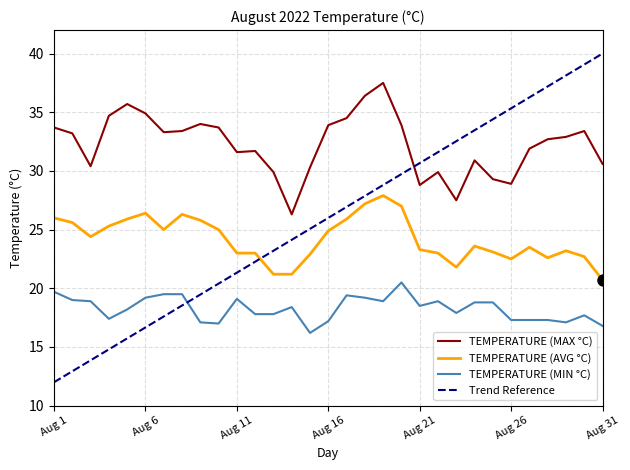

Reading right to left, transcribe all the data shown in this chart.

TEMPERATURE (AVG °C): Aug 31=20.7	Aug 30=22.7	Aug 29=23.2	Aug 28=22.6	Aug 27=23.5	Aug 26=22.5	Aug 25=23.1	Aug 24=23.6	Aug 23=21.8	Aug 22=23.0	Aug 21=23.3	Aug 20=27.0	Aug 19=27.9	Aug 18=27.2	Aug 17=25.9	Aug 16=24.9	Aug 15=22.9	Aug 14=21.2	Aug 13=21.2	Aug 12=23.0	Aug 11=23.0	Aug 10=25.0	Aug 9=25.8	Aug 8=26.3	Aug 7=25.0	Aug 6=26.4	Aug 5=25.9	Aug 4=25.3	Aug 3=24.4	Aug 2=25.6	Aug 1=26.0
TEMPERATURE (MAX °C): Aug 31=30.6	Aug 30=33.4	Aug 29=32.9	Aug 28=32.7	Aug 27=31.9	Aug 26=28.9	Aug 25=29.3	Aug 24=30.9	Aug 23=27.5	Aug 22=29.9	Aug 21=28.8	Aug 20=33.9	Aug 19=37.5	Aug 18=36.4	Aug 17=34.5	Aug 16=33.9	Aug 15=30.3	Aug 14=26.3	Aug 13=29.9	Aug 12=31.7	Aug 11=31.6	Aug 10=33.7	Aug 9=34.0	Aug 8=33.4	Aug 7=33.3	Aug 6=34.9	Aug 5=35.7	Aug 4=34.7	Aug 3=30.4	Aug 2=33.2	Aug 1=33.7
TEMPERATURE (MIN °C): Aug 31=16.8	Aug 30=17.7	Aug 29=17.1	Aug 28=17.3	Aug 27=17.3	Aug 26=17.3	Aug 25=18.8	Aug 24=18.8	Aug 23=17.9	Aug 22=18.9	Aug 21=18.5	Aug 20=20.5	Aug 19=18.9	Aug 18=19.2	Aug 17=19.4	Aug 16=17.2	Aug 15=16.2	Aug 14=18.4	Aug 13=17.8	Aug 12=17.8	Aug 11=19.1	Aug 10=17.0	Aug 9=17.1	Aug 8=19.5	Aug 7=19.5	Aug 6=19.2	Aug 5=18.2	Aug 4=17.4	Aug 3=18.9	Aug 2=19.0	Aug 1=19.7